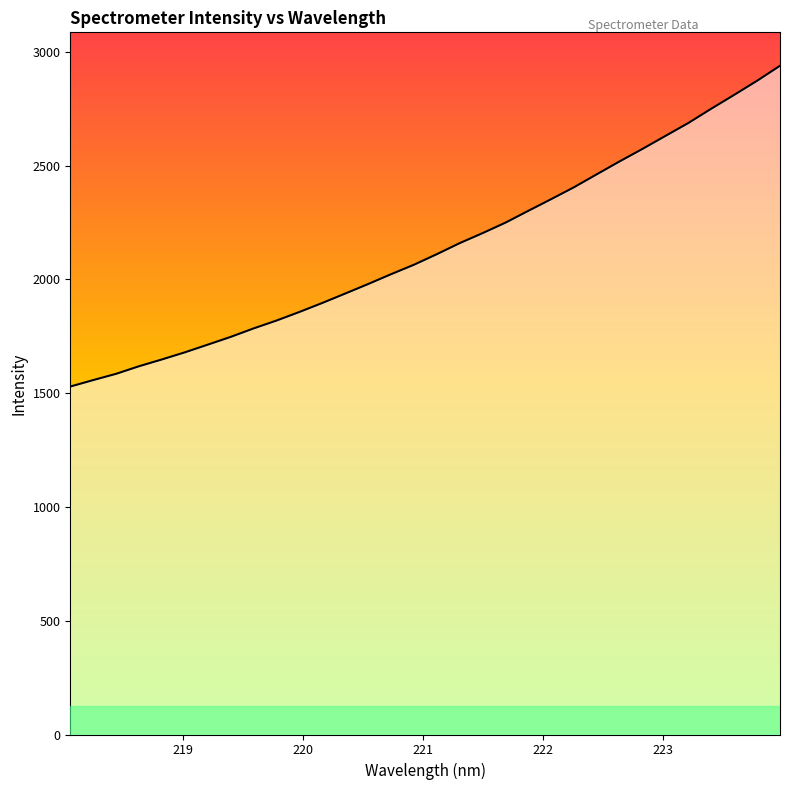

What is the greatest value displayed?

2938.3